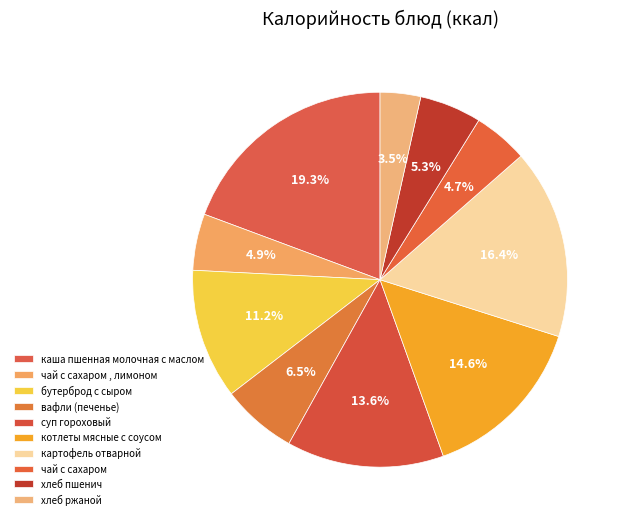

Count the number of slices in the pie.

10